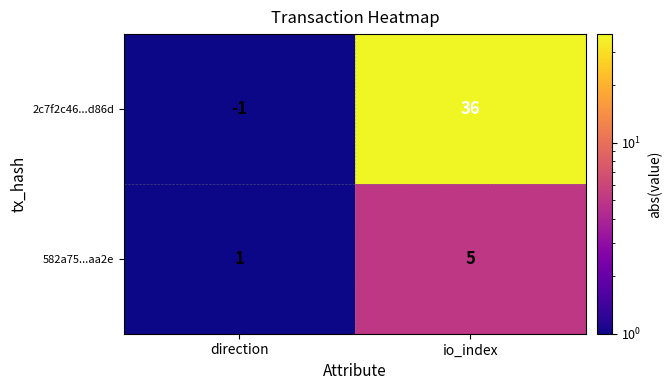

Which series changed the most between direction and io_index?

2c7f2c46...d86d